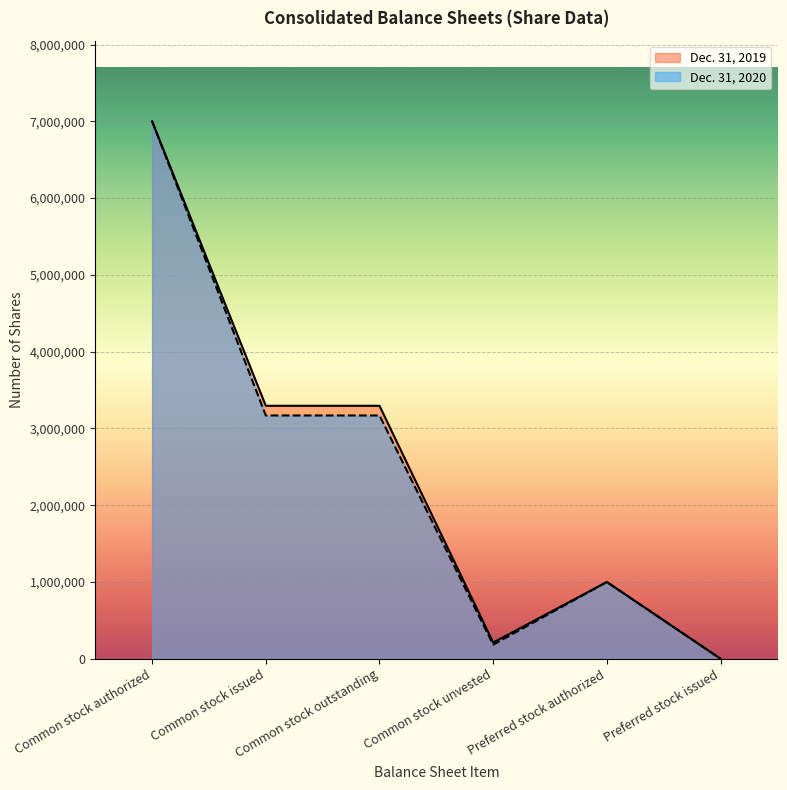

At how many categories does at least one series exceed 643742?

4